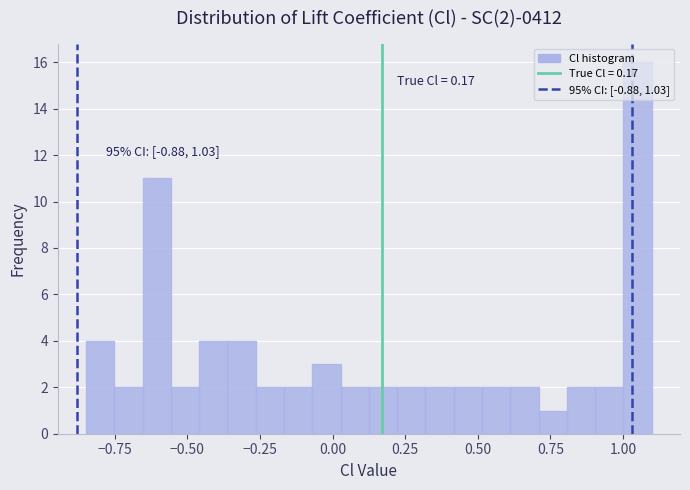

Read against the x-axis, roughly where is the centre of the tallest bar?

1.05